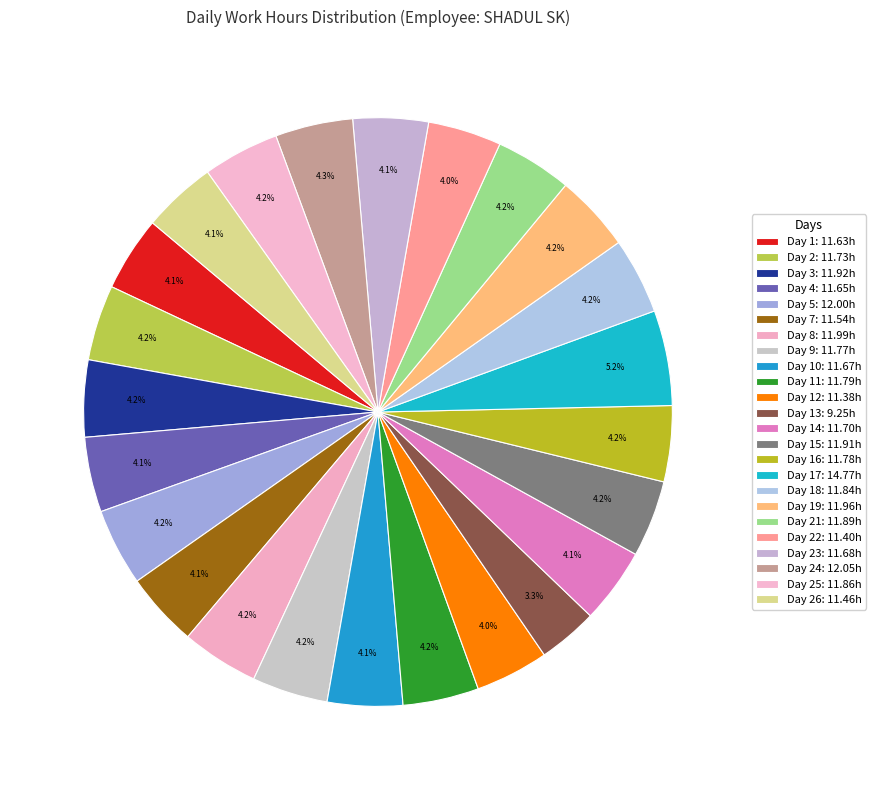

How many segments does this pie chart have?

24